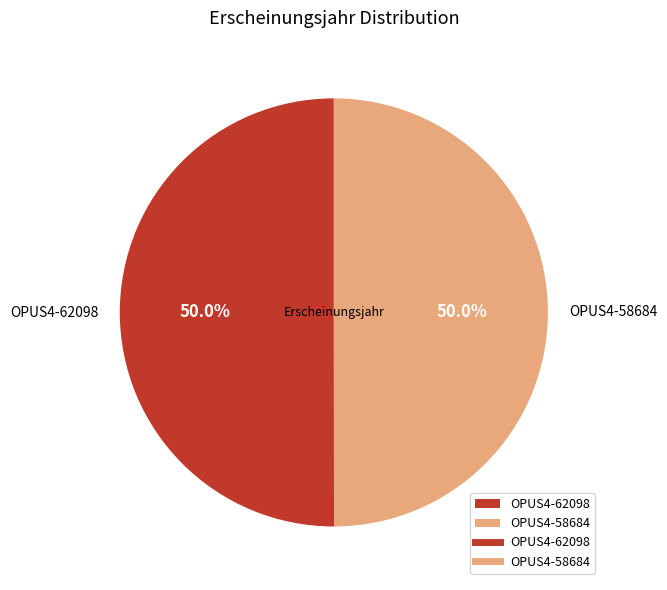

Approximately how many times larger is the value at OPUS4-58684 compared to OPUS4-62098?

1.0